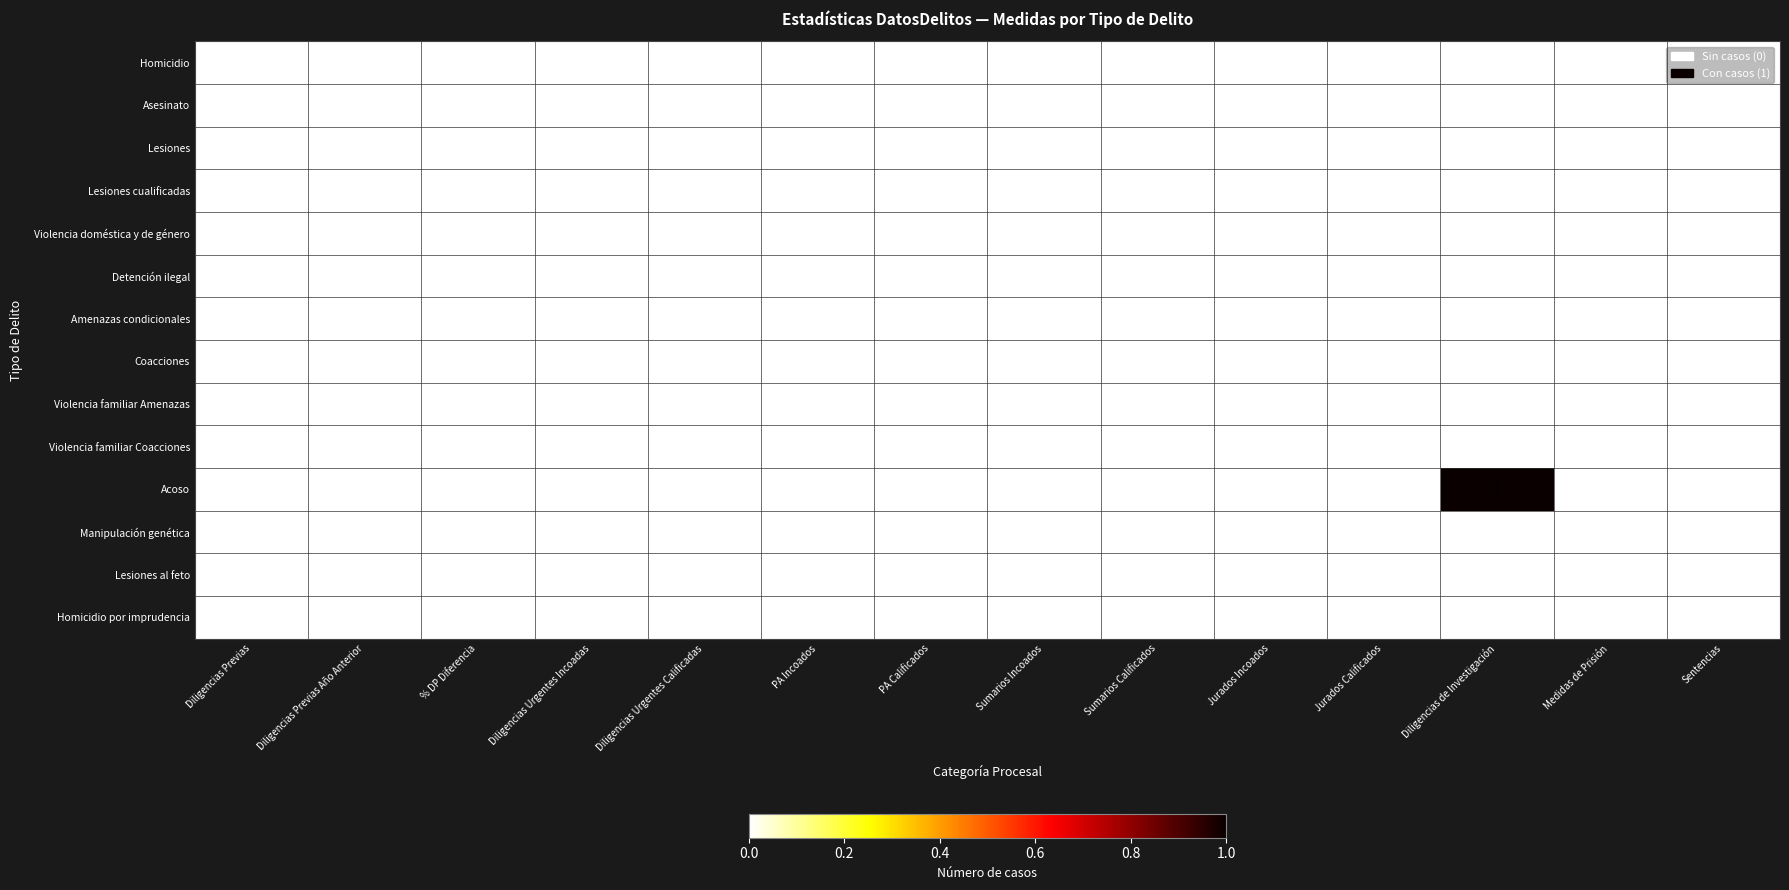

Which series has the widest spread of values?

Acoso